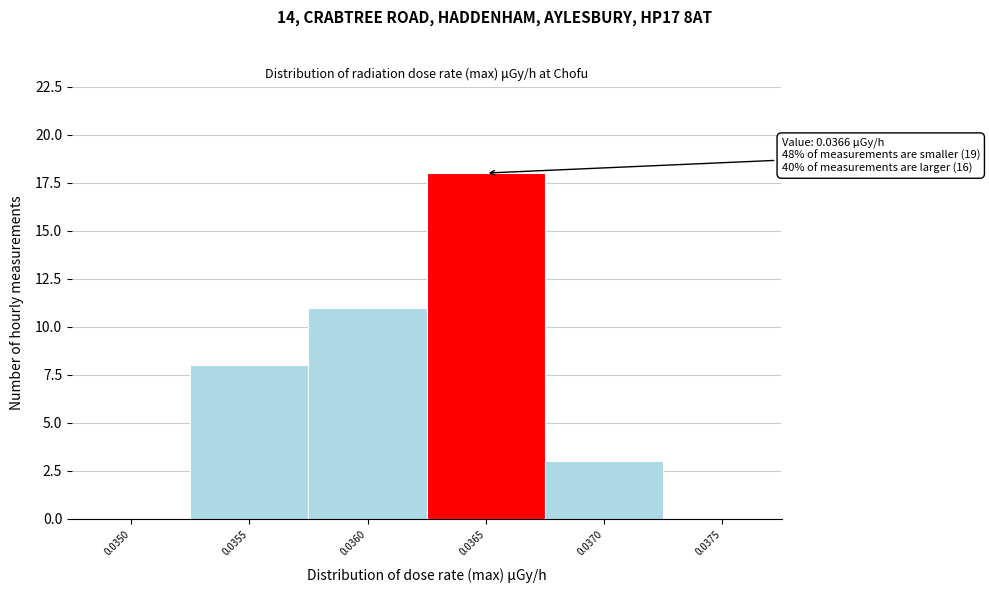

Reading right to left, transcribe all the data shown in this chart.

0.0375=0	0.0370=3	0.0365=18	0.0360=11	0.0355=8	0.0350=0